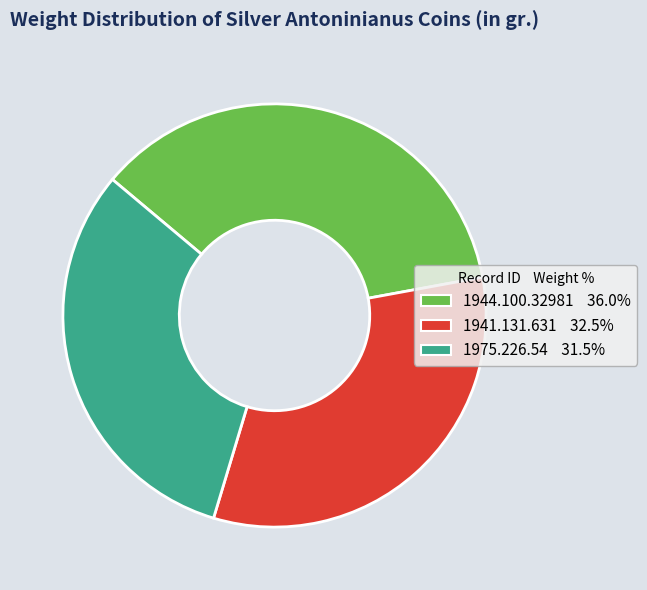

Combined, do 1944.100.32981 and 1975.226.54 account for over 50%?

Yes